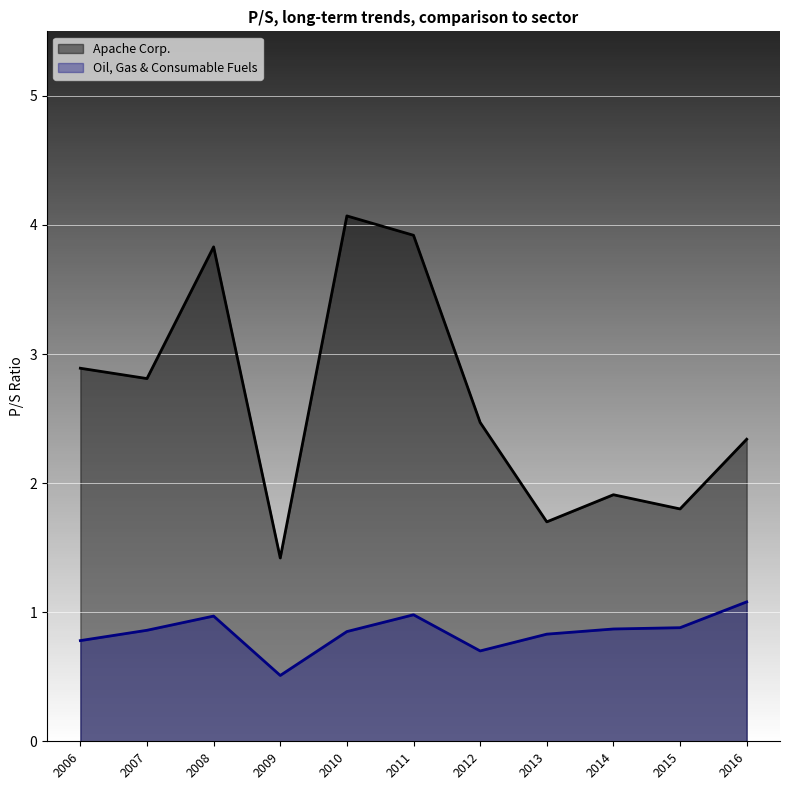

At which category does Oil, Gas & Consumable Fuels reach its first local peak?

2008